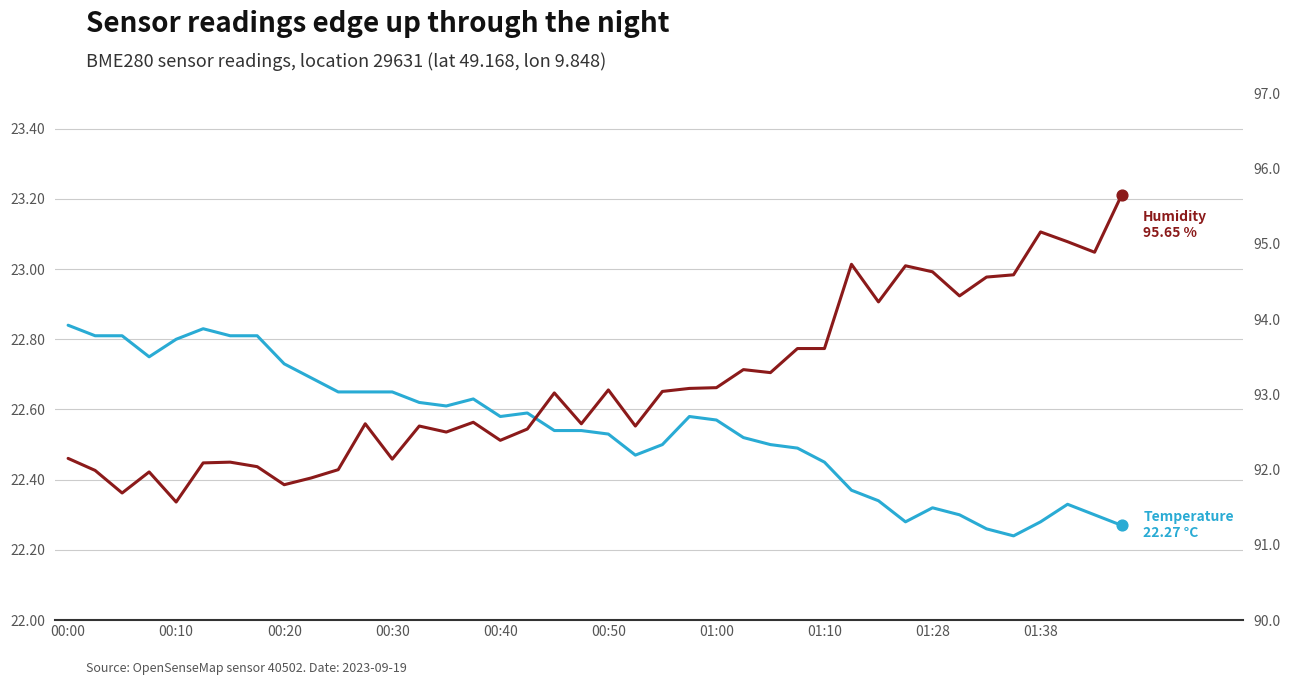

Which series reaches the maximum Y coordinate?

humidity